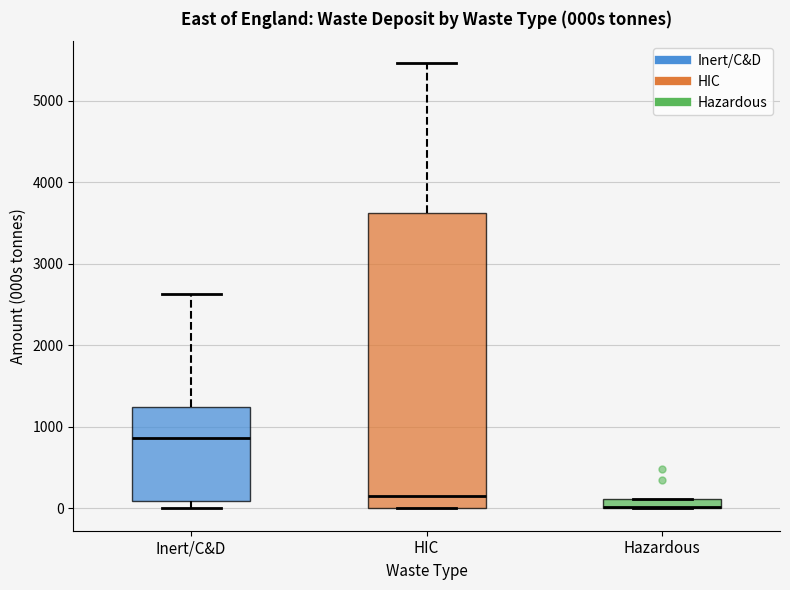

Where does the upper whisker of the box for Inert/C&D end on the y-axis? The values are not printed on the chart, so give them approximately, as read against the axis.

2600